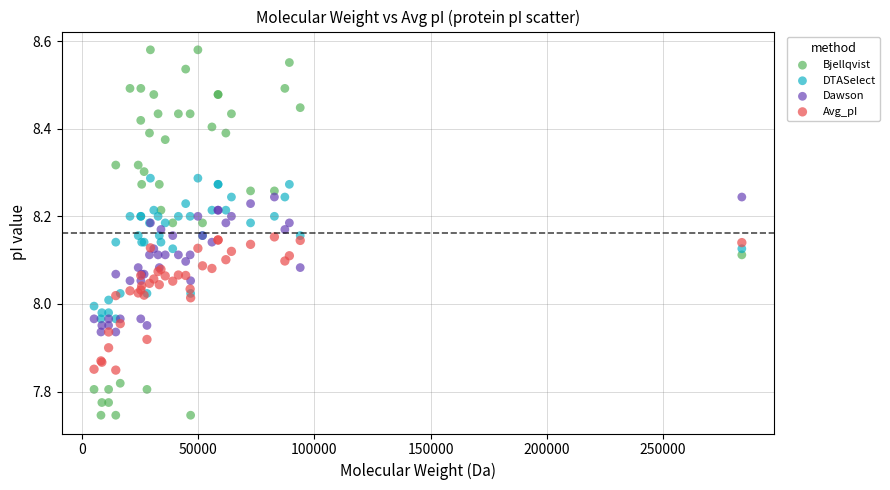

What are all the series names shown in the legend?

Bjellqvist, DTASelect, Dawson, Avg_pI